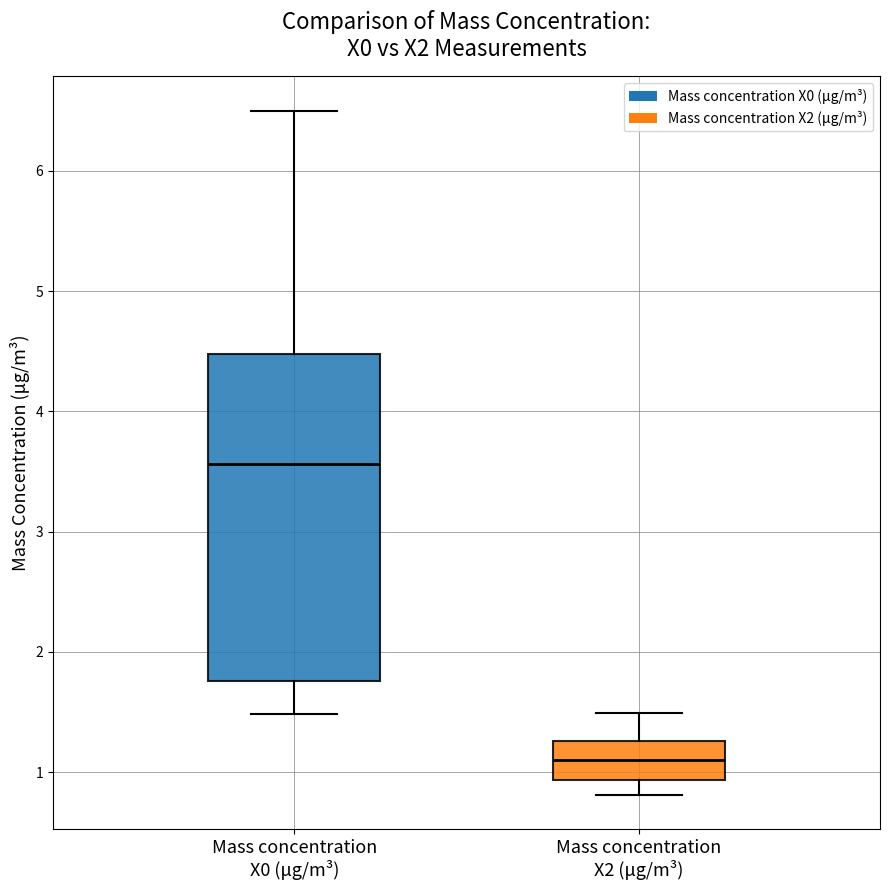

Where is the upper edge of the box for Mass concentration X2 (μg/m³) on the y-axis? The values are not printed on the chart, so give them approximately, as read against the axis.

1.3